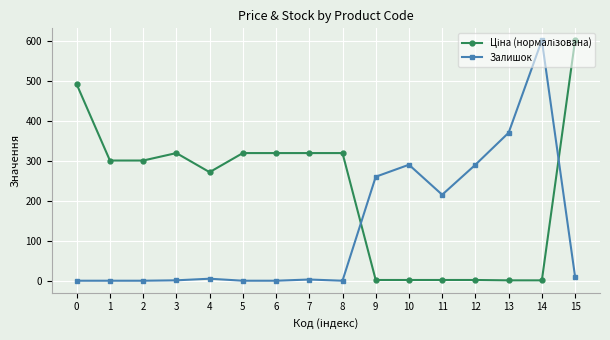

Which category has the highest value in the Залишок series?

14